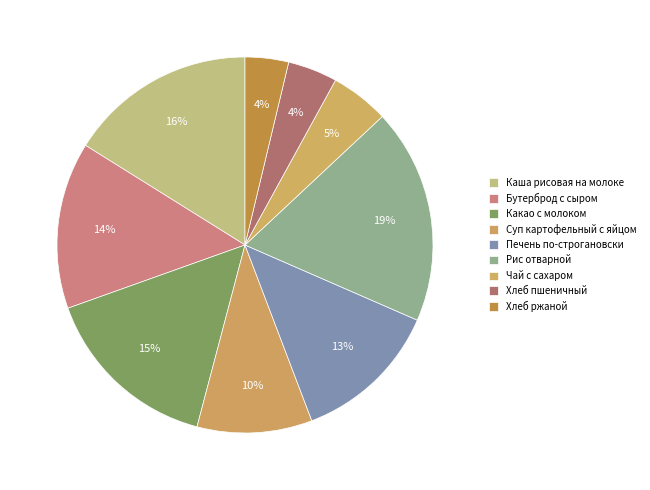

What is the total percentage of Хлеб пшеничный and Хлеб ржаной?

8.0%